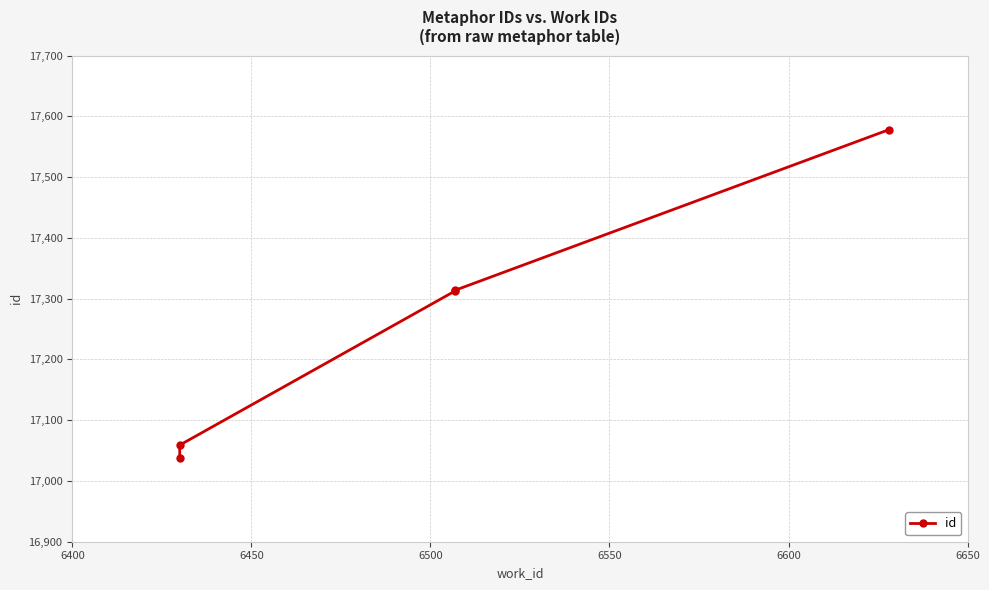

What is the difference between the maximum and minimum values?

540